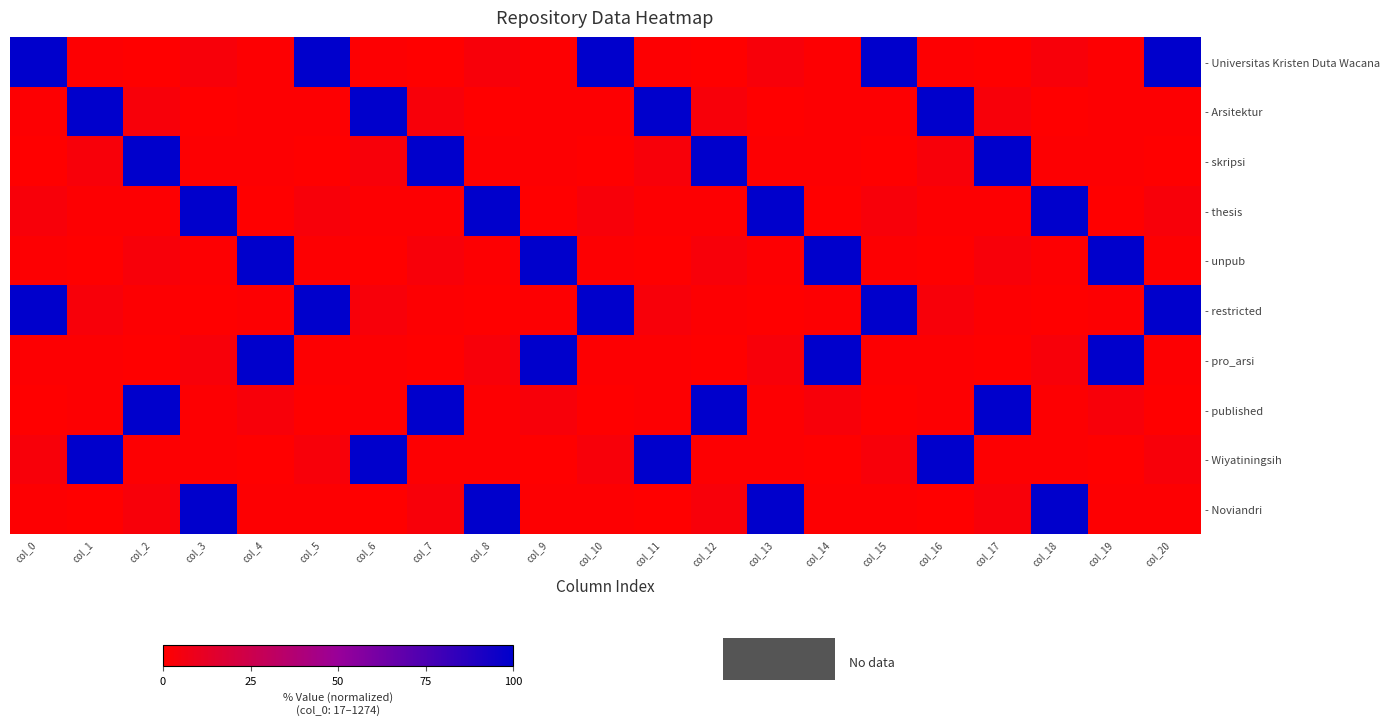

Reading right to left, transcribe all the data shown in this chart.

- Universitas Kristen Duta Wacana: col_20=100.0	col_19=1.0	col_18=3.5	col_17=0.0	col_16=0.9	col_15=100.0	col_14=1.0	col_13=3.5	col_12=0.0	col_11=0.9	col_10=100.0	col_9=1.0	col_8=3.5	col_7=0.0	col_6=0.9	col_5=100.0	col_4=1.0	col_3=3.5	col_2=0.0	col_1=0.9	col_0=100.0
- Arsitektur: col_20=0.9	col_19=1.0	col_18=0.0	col_17=3.5	col_16=100.0	col_15=0.9	col_14=1.0	col_13=0.0	col_12=3.5	col_11=100.0	col_10=0.9	col_9=1.0	col_8=0.0	col_7=3.5	col_6=100.0	col_5=0.9	col_4=1.0	col_3=0.0	col_2=3.5	col_1=100.0	col_0=0.9
- skripsi: col_20=0.0	col_19=0.9	col_18=1.0	col_17=100.0	col_16=3.5	col_15=0.0	col_14=0.9	col_13=1.0	col_12=100.0	col_11=3.5	col_10=0.0	col_9=0.9	col_8=1.0	col_7=100.0	col_6=3.5	col_5=0.0	col_4=0.9	col_3=1.0	col_2=100.0	col_1=3.5	col_0=0.0
- thesis: col_20=3.5	col_19=0.0	col_18=100.0	col_17=0.9	col_16=1.0	col_15=3.5	col_14=0.0	col_13=100.0	col_12=0.9	col_11=1.0	col_10=3.5	col_9=0.0	col_8=100.0	col_7=0.9	col_6=1.0	col_5=3.5	col_4=0.0	col_3=100.0	col_2=0.9	col_1=1.0	col_0=3.5
- unpub: col_20=1.0	col_19=100.0	col_18=0.9	col_17=3.5	col_16=0.0	col_15=1.0	col_14=100.0	col_13=0.9	col_12=3.5	col_11=0.0	col_10=1.0	col_9=100.0	col_8=0.9	col_7=3.5	col_6=0.0	col_5=1.0	col_4=100.0	col_3=0.9	col_2=3.5	col_1=0.0	col_0=1.0
- restricted: col_20=100.0	col_19=0.9	col_18=0.0	col_17=1.0	col_16=3.5	col_15=100.0	col_14=0.9	col_13=0.0	col_12=1.0	col_11=3.5	col_10=100.0	col_9=0.9	col_8=0.0	col_7=1.0	col_6=3.5	col_5=100.0	col_4=0.9	col_3=0.0	col_2=1.0	col_1=3.5	col_0=100.0
- pro_arsi: col_20=0.9	col_19=100.0	col_18=3.5	col_17=0.0	col_16=1.0	col_15=0.9	col_14=100.0	col_13=3.5	col_12=0.0	col_11=1.0	col_10=0.9	col_9=100.0	col_8=3.5	col_7=0.0	col_6=1.0	col_5=0.9	col_4=100.0	col_3=3.5	col_2=0.0	col_1=1.0	col_0=0.9
- published: col_20=0.0	col_19=3.5	col_18=1.0	col_17=100.0	col_16=0.9	col_15=0.0	col_14=3.5	col_13=1.0	col_12=100.0	col_11=0.9	col_10=0.0	col_9=3.5	col_8=1.0	col_7=100.0	col_6=0.9	col_5=0.0	col_4=3.5	col_3=1.0	col_2=100.0	col_1=0.9	col_0=0.0
- Wiyatiningsih: col_20=3.5	col_19=0.0	col_18=0.9	col_17=1.0	col_16=100.0	col_15=3.5	col_14=0.0	col_13=0.9	col_12=1.0	col_11=100.0	col_10=3.5	col_9=0.0	col_8=0.9	col_7=1.0	col_6=100.0	col_5=3.5	col_4=0.0	col_3=0.9	col_2=1.0	col_1=100.0	col_0=3.5
- Noviandri: col_20=1.0	col_19=0.9	col_18=100.0	col_17=3.5	col_16=0.0	col_15=1.0	col_14=0.9	col_13=100.0	col_12=3.5	col_11=0.0	col_10=1.0	col_9=0.9	col_8=100.0	col_7=3.5	col_6=0.0	col_5=1.0	col_4=0.9	col_3=100.0	col_2=3.5	col_1=0.0	col_0=1.0